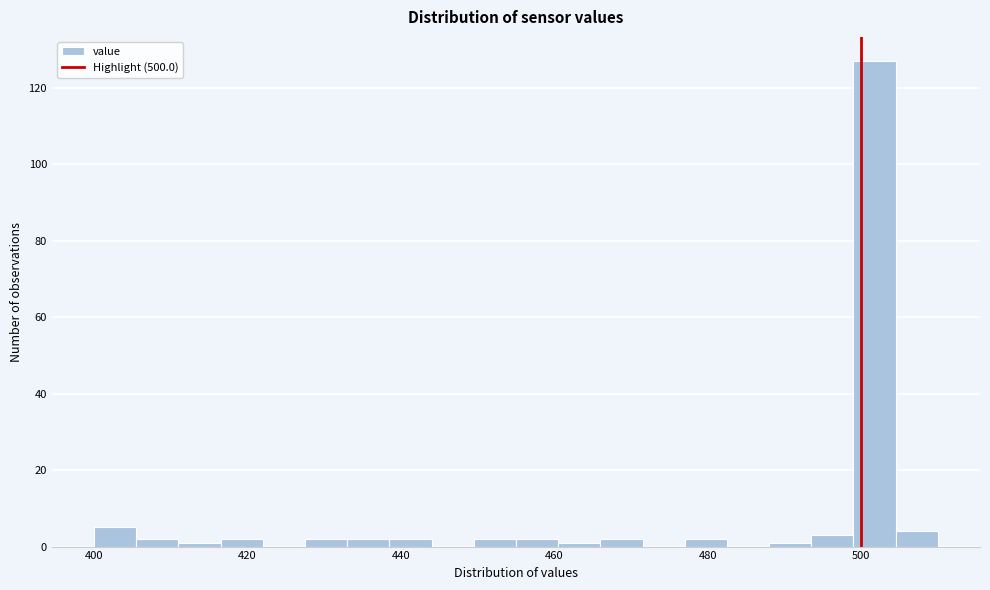

Around what value on the x-axis is the tallest bar? Give the approximate position of its centre, as read against the axis.

502